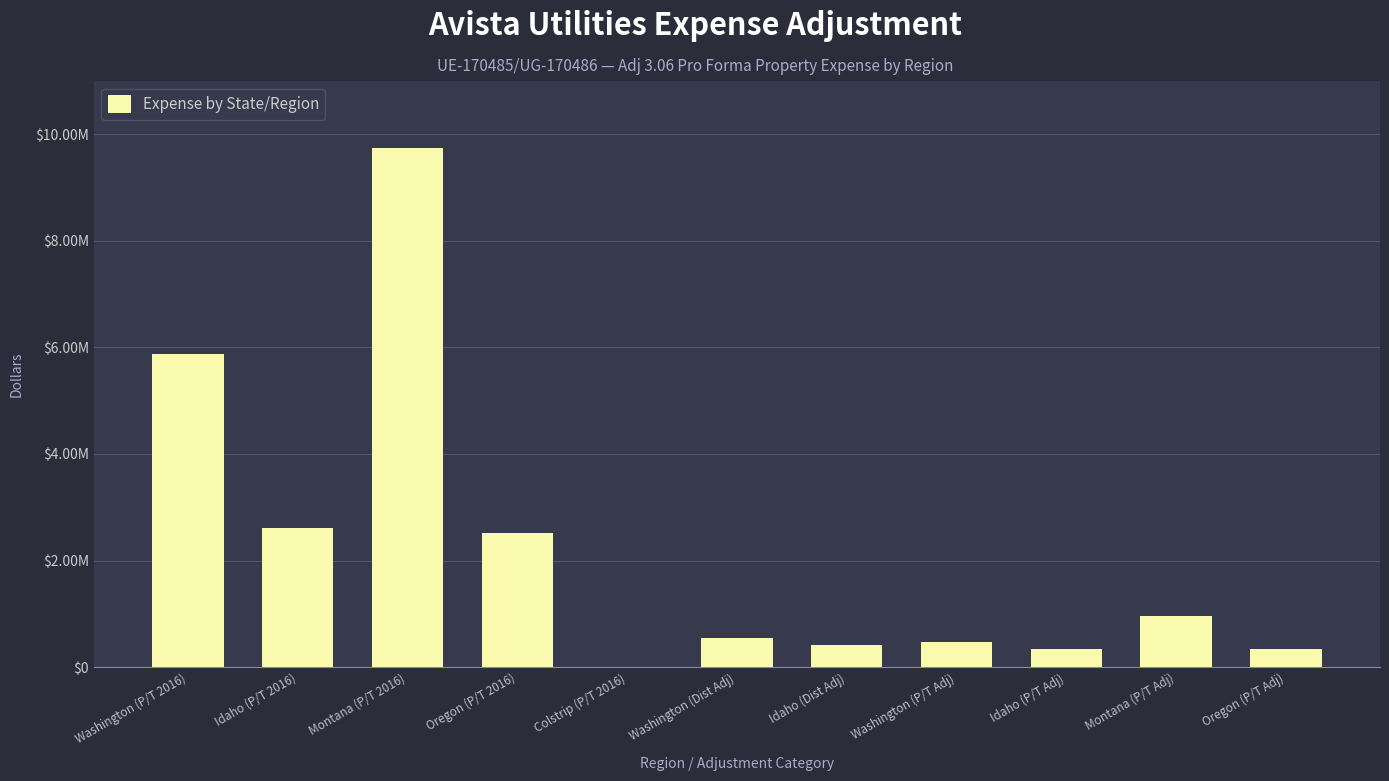

What is the sum of all values?

23851648.5